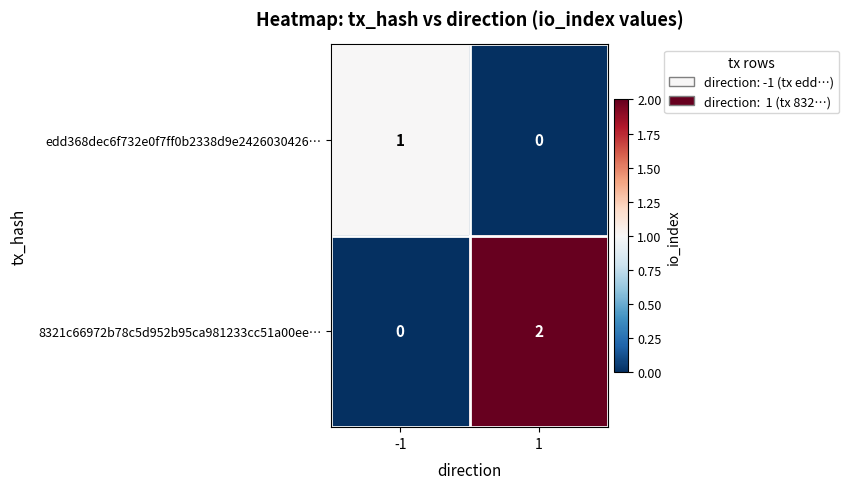

Reading left to right, transcribe all the data shown in this chart.

edd368dec6f732e0f7ff0b2338d9e2426030426…: -1=1	1=0
8321c66972b78c5d952b95ca981233cc51a00ee…: -1=0	1=2